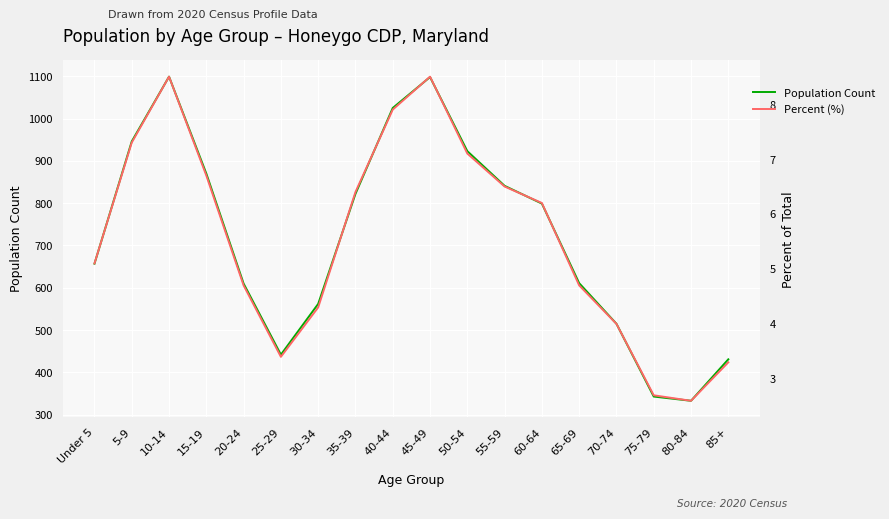

Reading left to right, list all the values displayed in this chart.

Population Count: Under 5=657.0	5-9=946.0	10-14=1099.0	15-19=870.0	20-24=610.0	25-29=442.0	30-34=562.0	35-39=822.0	40-44=1025.0	45-49=1098.0	50-54=923.0	55-59=841.0	60-64=799.0	65-69=611.0	70-74=515.0	75-79=343.0	80-84=333.0	85+=431.0
Percent (%): Under 5=5.1	5-9=7.3	10-14=8.5	15-19=6.7	20-24=4.7	25-29=3.4	30-34=4.3	35-39=6.4	40-44=7.9	45-49=8.5	50-54=7.1	55-59=6.5	60-64=6.2	65-69=4.7	70-74=4.0	75-79=2.7	80-84=2.6	85+=3.3